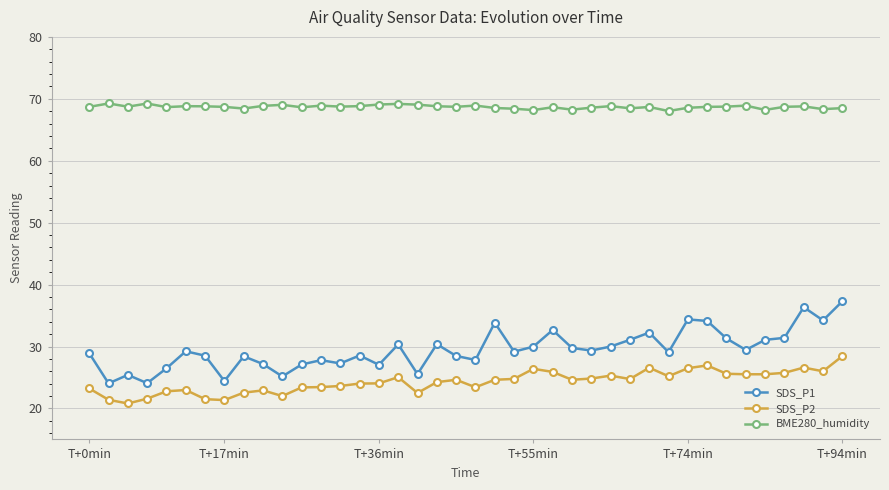

What is the smallest value displayed?

20.8